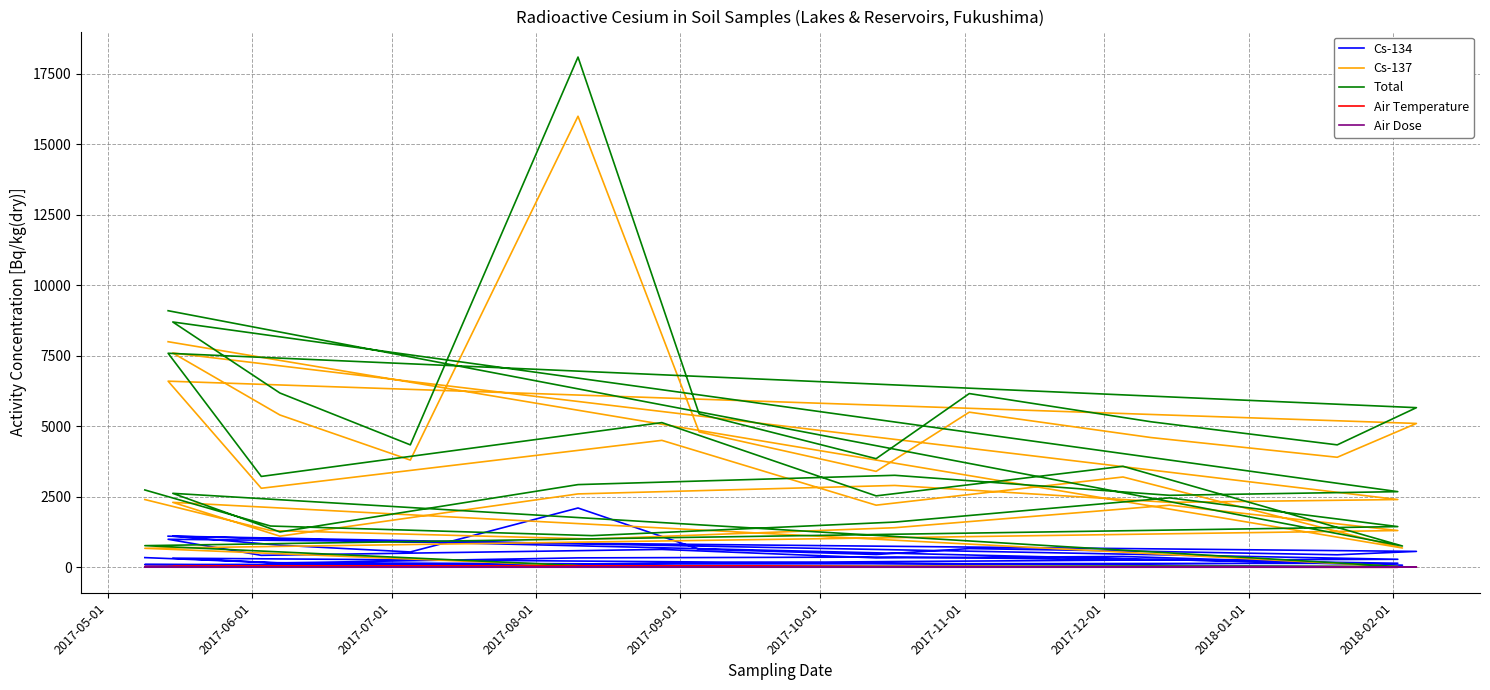

How many values in the Air Temperature series exceed 16?

18